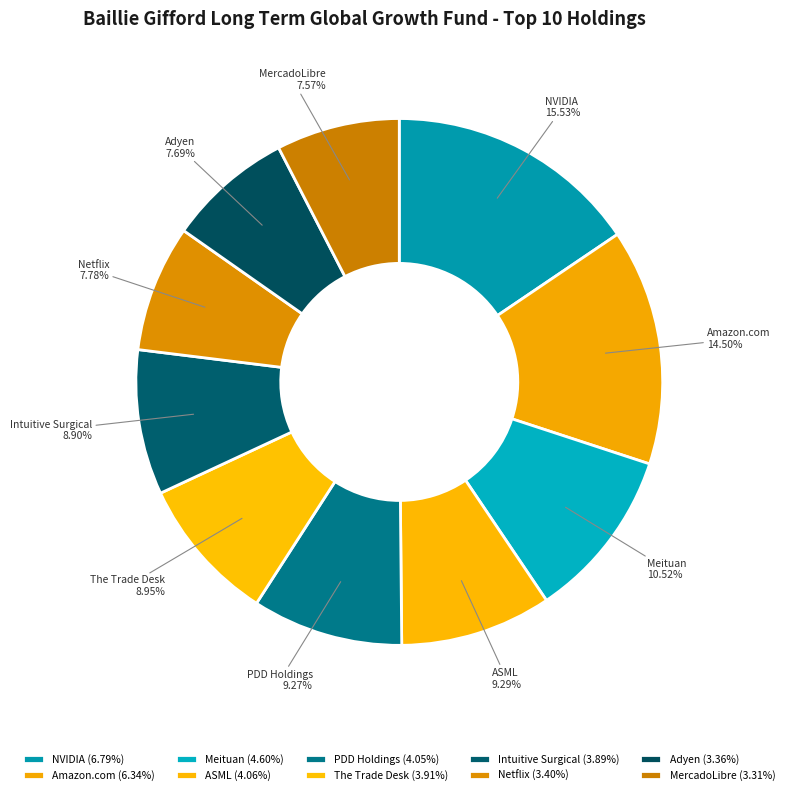

To the nearest percent, what is the average slice percentage?

10%